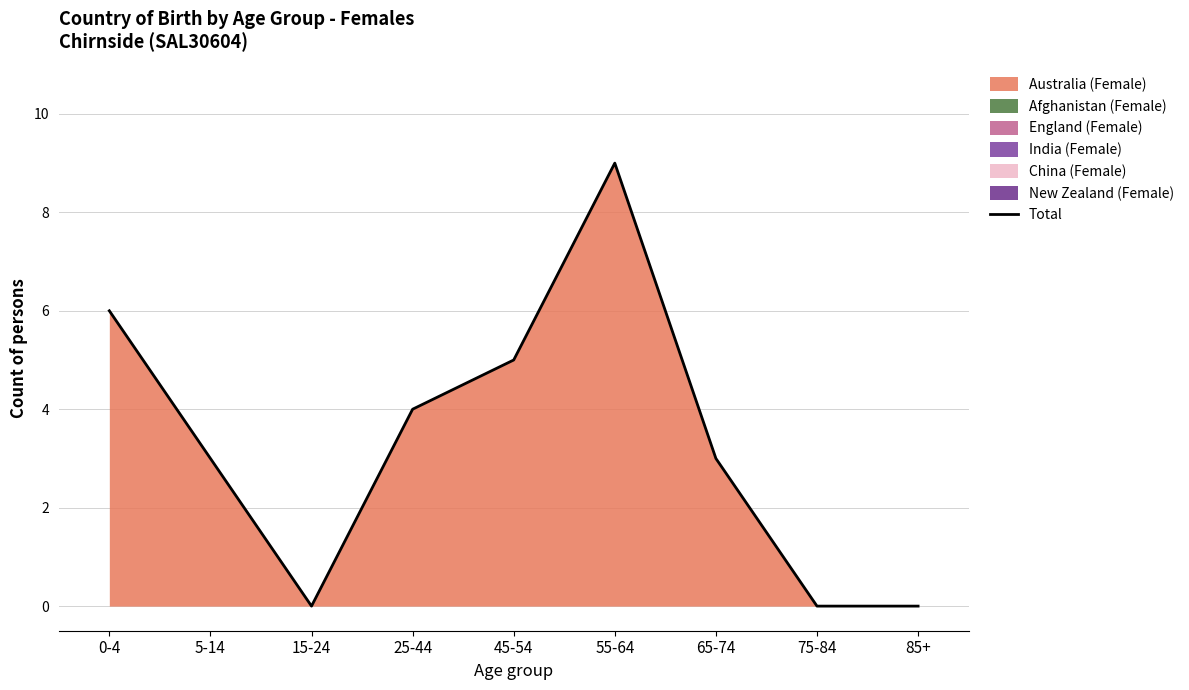

List the labels in order of value, largest first.

55-64, 0-4, 45-54, 25-44, 5-14, 65-74, 15-24, 75-84, 85+